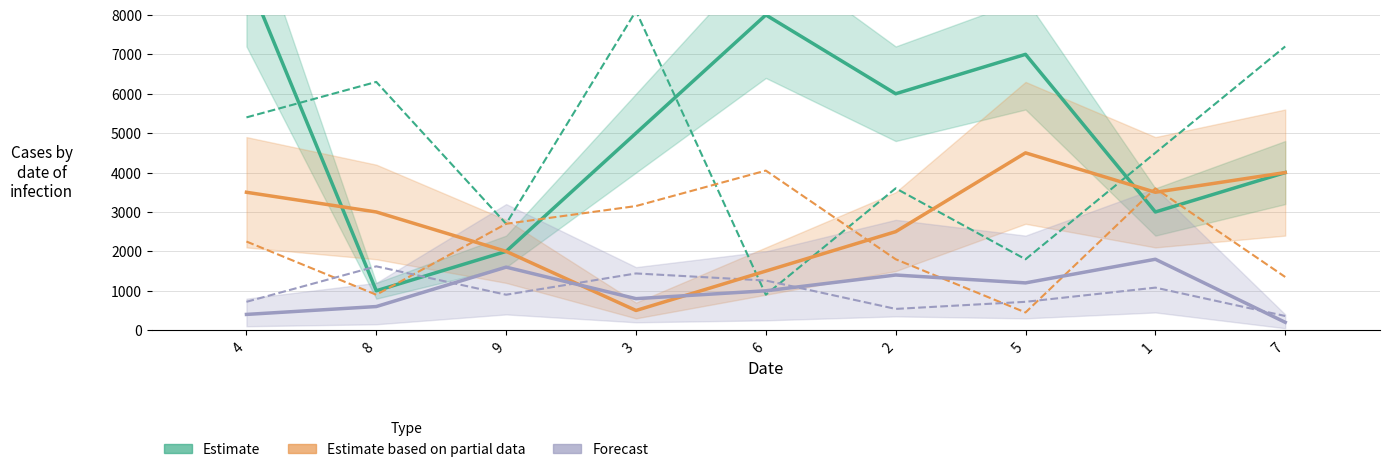

How many groups of bars are there?

9